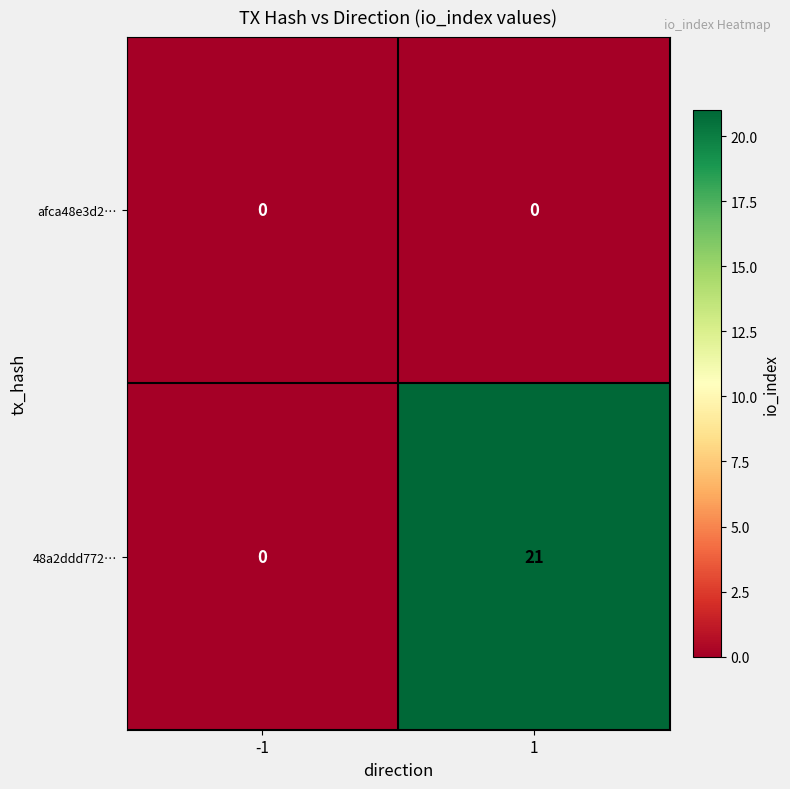

Between -1 and 1, which series saw the biggest shift?

48a2ddd772…